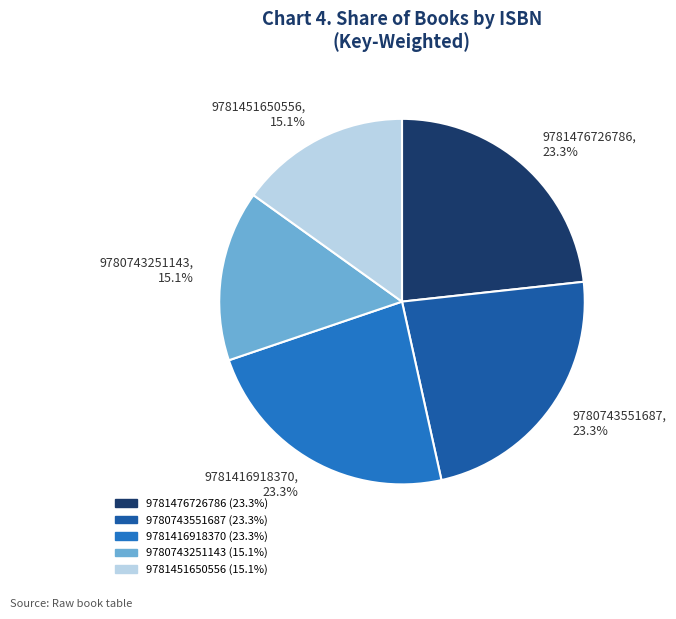

Does 9781476726786 account for over 50% of the chart?

No